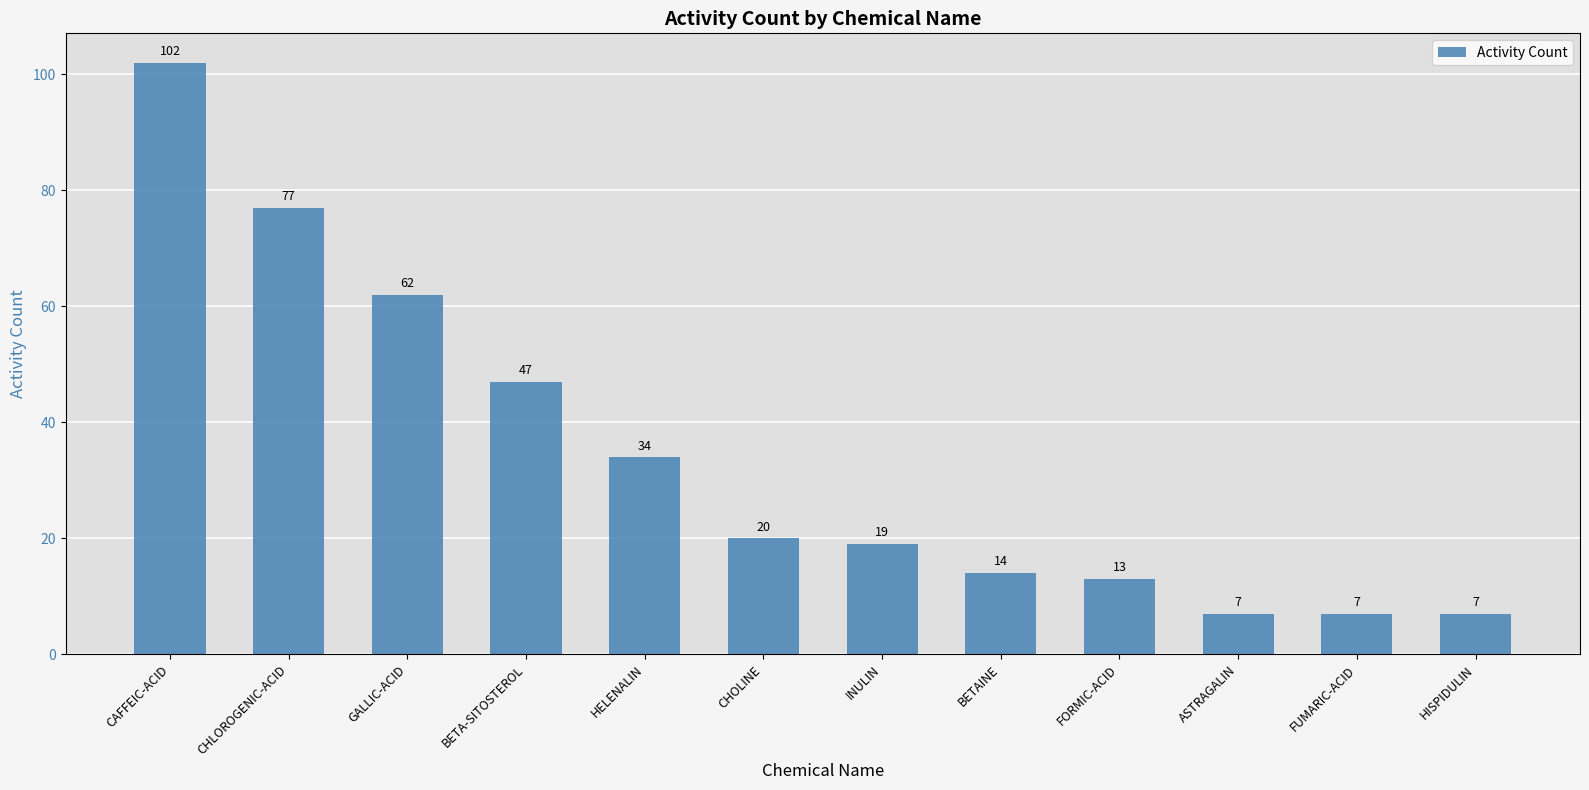

What is the difference between the second highest and minimum values?

70